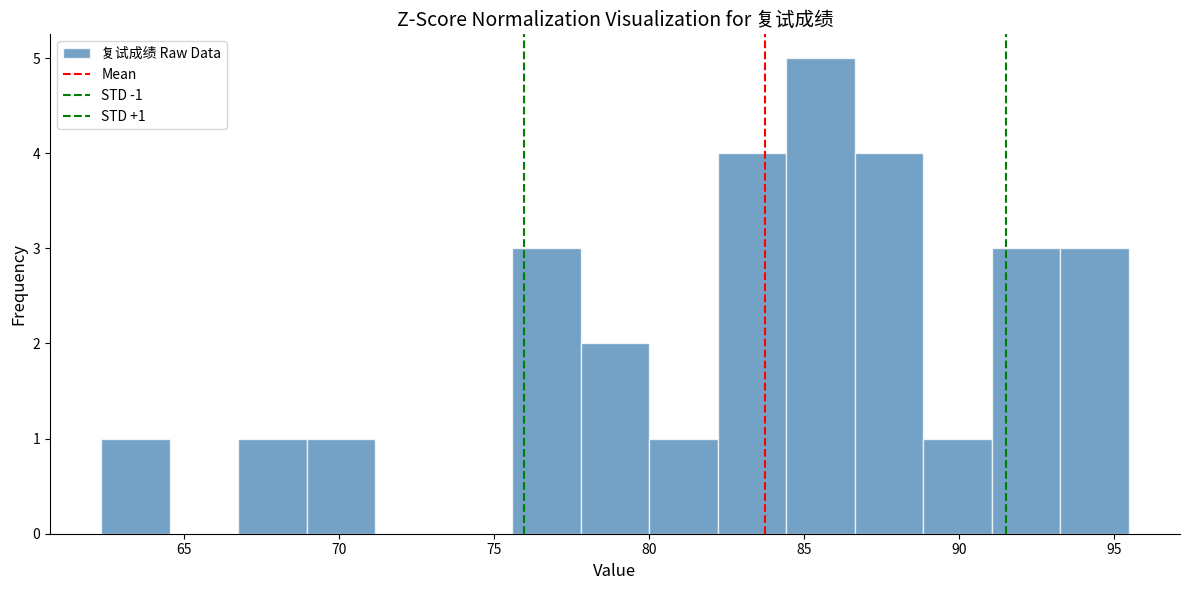

Over which range of the x-axis is the bar tallest?

84.5 to 86.5